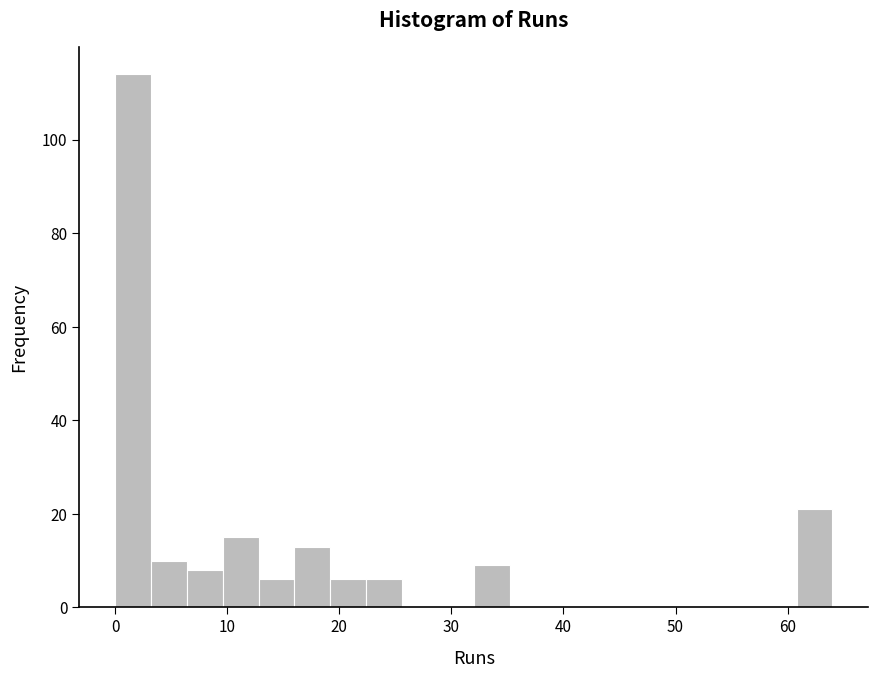

Read against the x-axis, roughly where is the centre of the tallest bar?

2